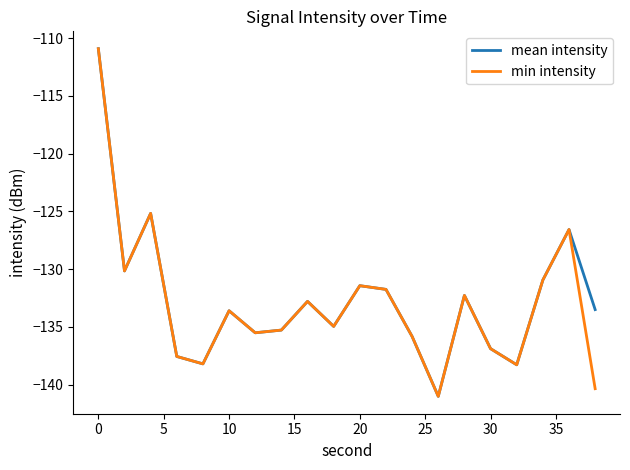

What is the smallest value displayed?

-141.0